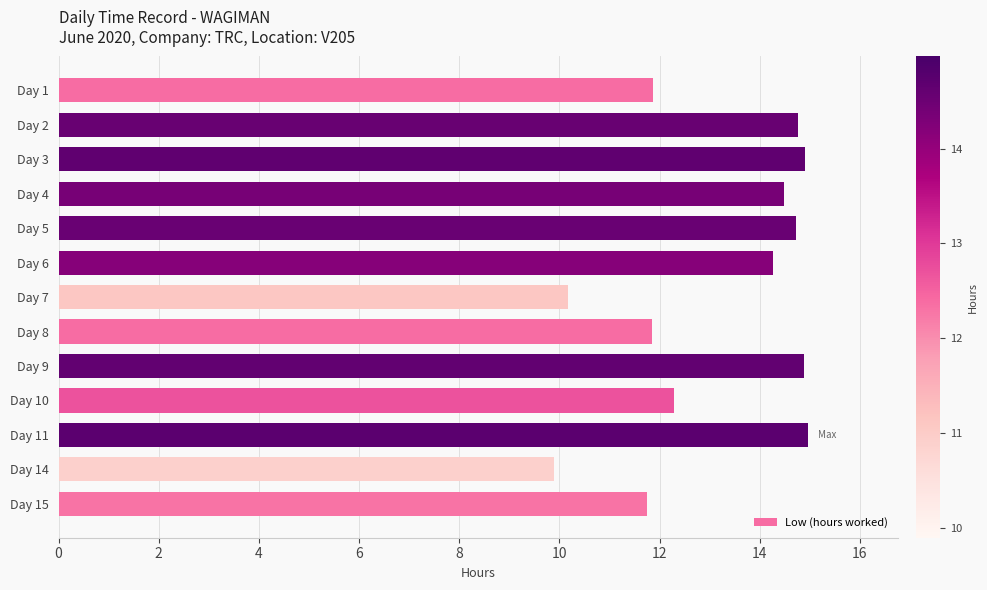

How many data points does each series have?

13